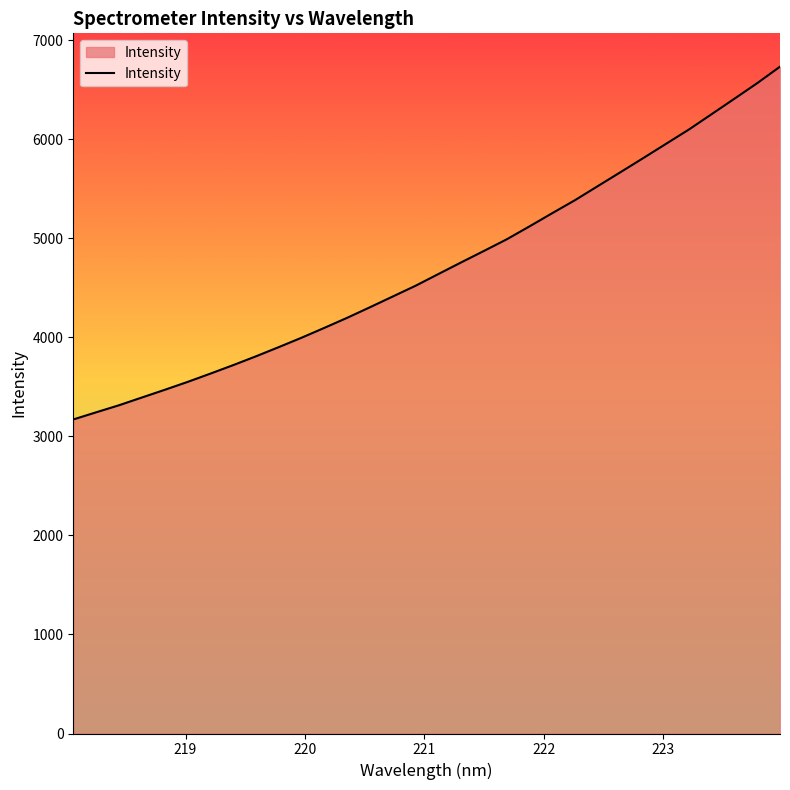

What is the difference between the maximum and minimum values?

3562.0